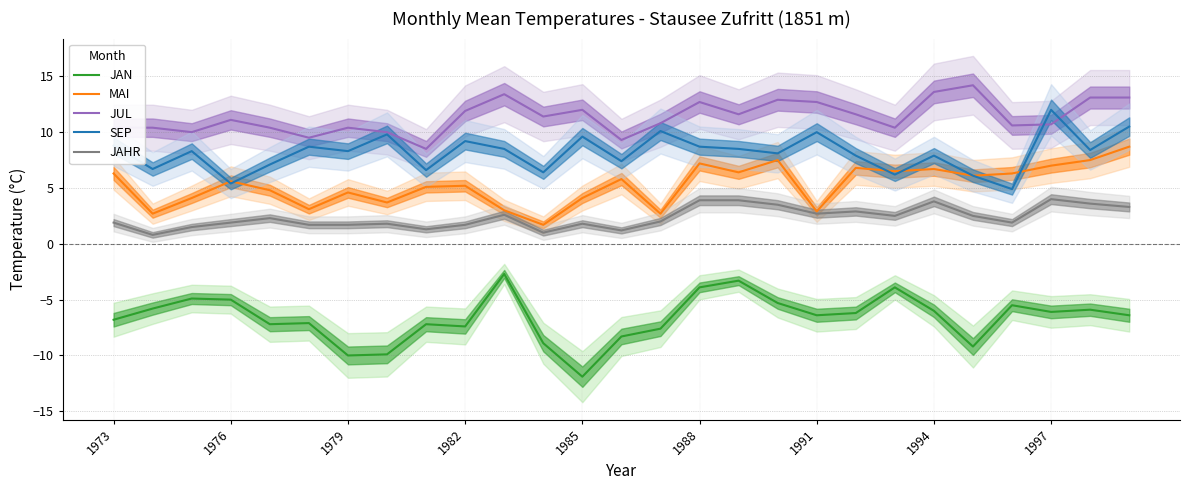

Is it true that MAI equals 2.4 at 1994?

False